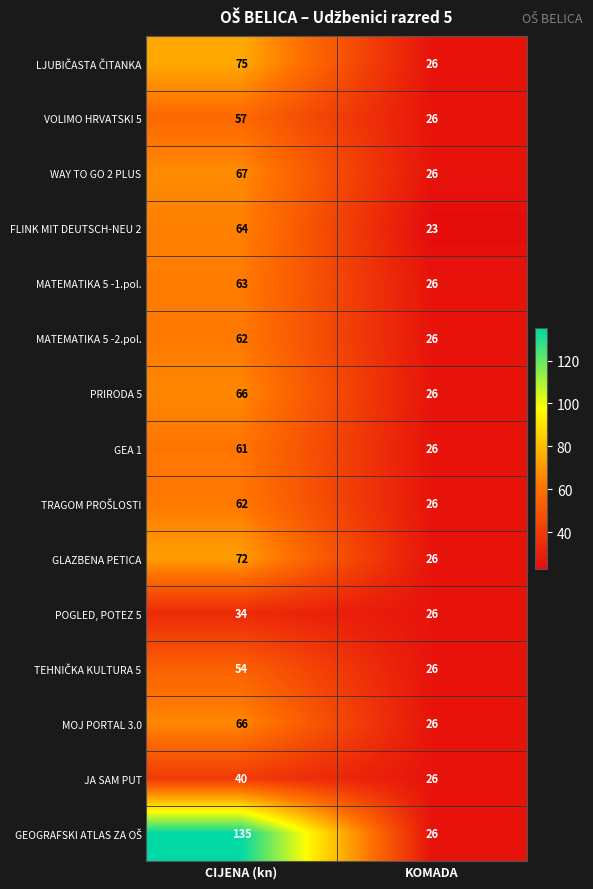

What is the difference between the highest and lowest values at CIJENA (kn)?

101